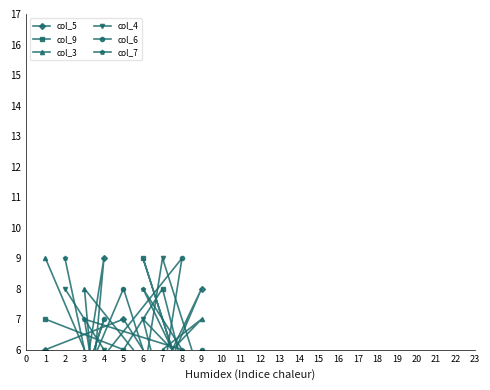

Between which two adjacent categories do col_3 and col_4 first intersect?

4 and 3